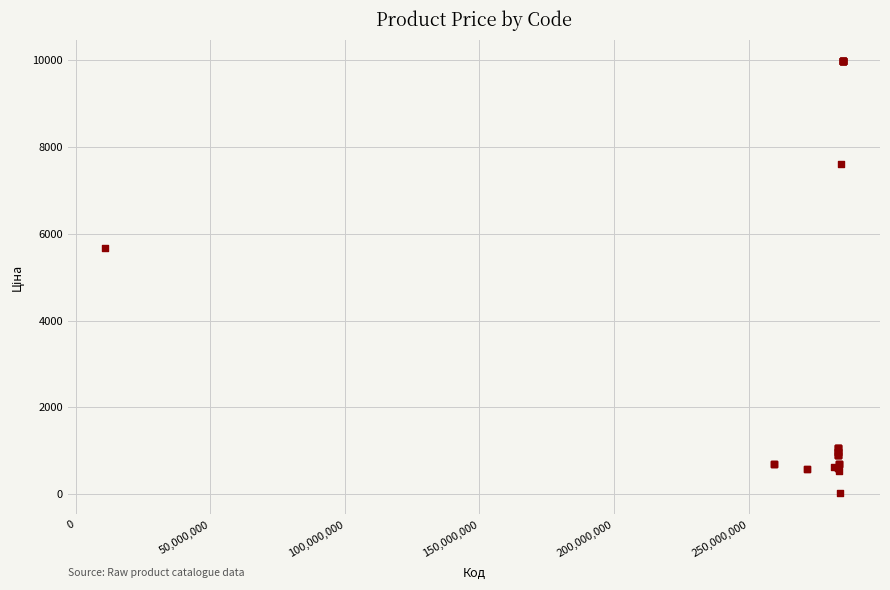

What Y value in the scatter plot is closest to 5003?

5673.8